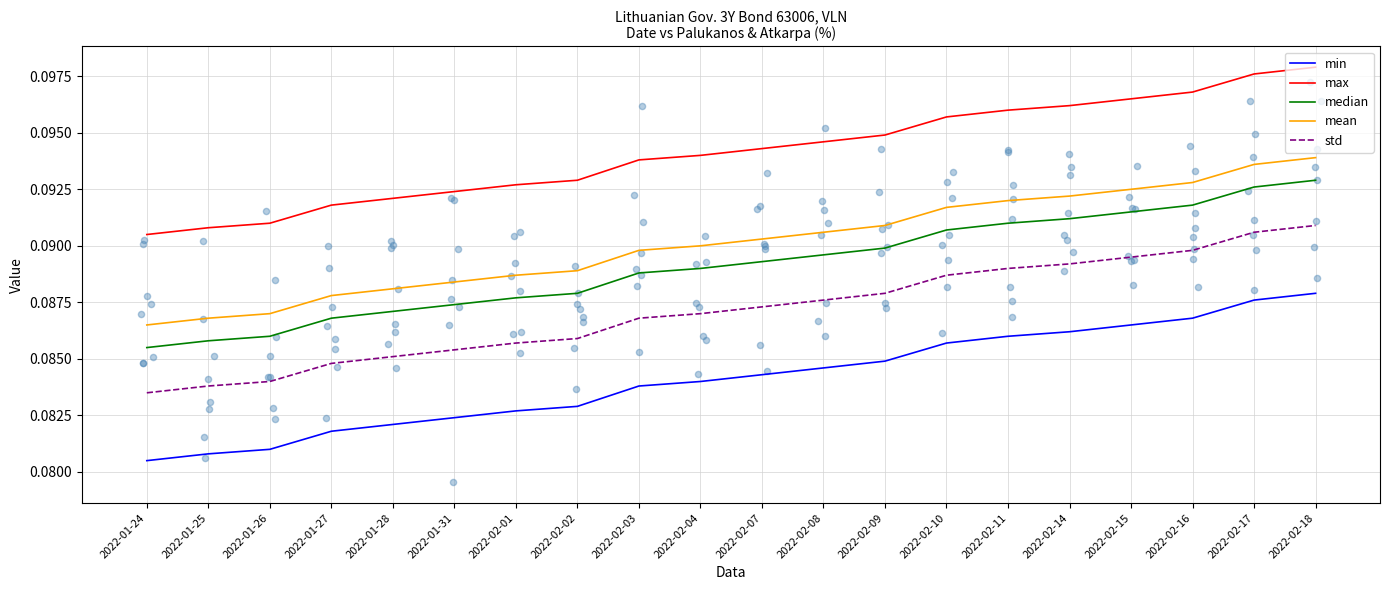

At which category is the sum across all series the highest?

2022-02-18